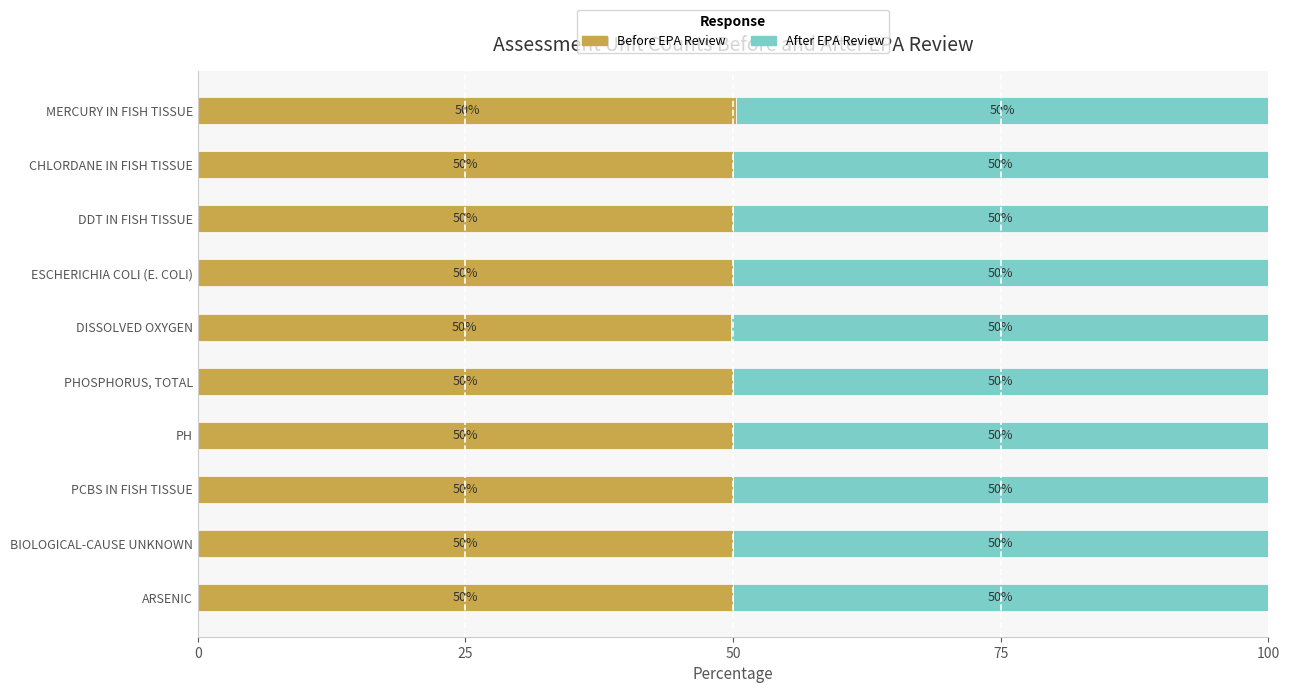

What is the minimum value for Before EPA Review?

49.8